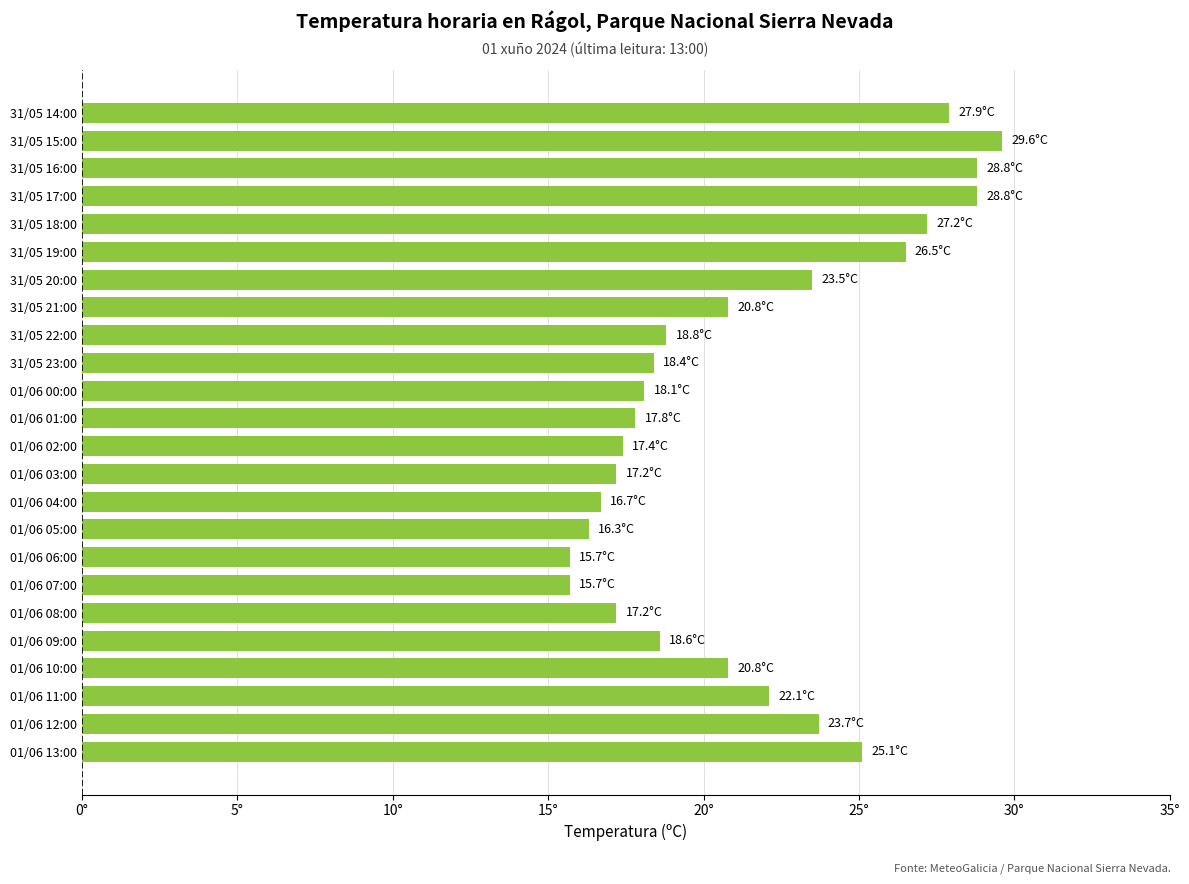

Does the chart contain any negative values?

No